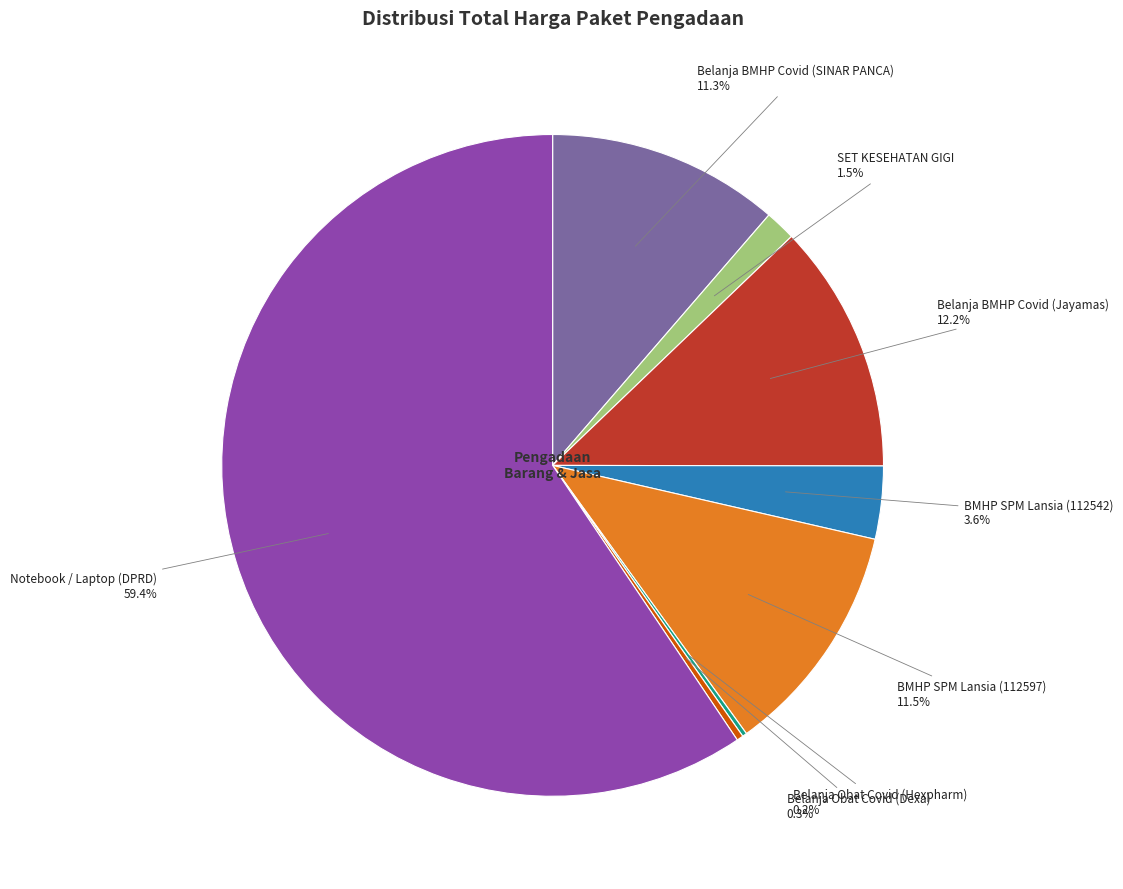

Is Notebook / Laptop (DPRD) the majority of the pie?

Yes